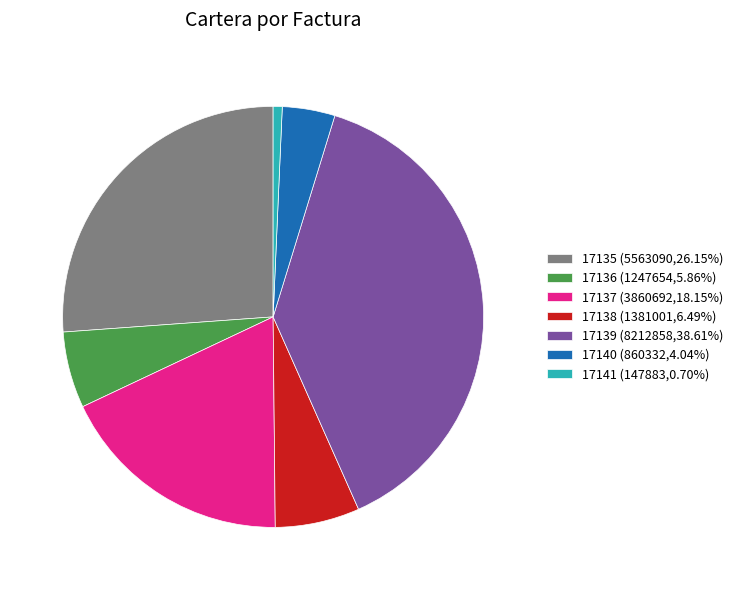

Does 17136 account for over 50% of the chart?

No